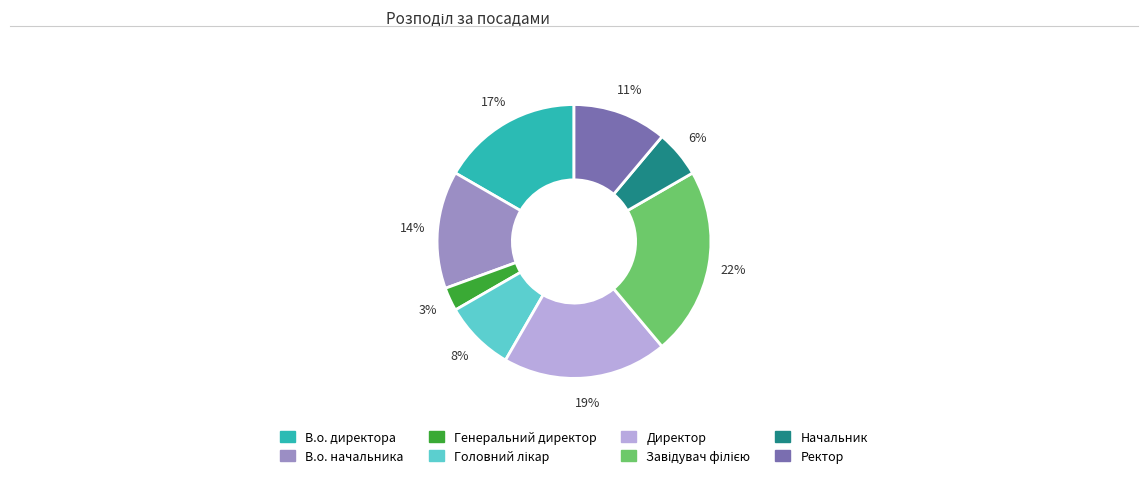

Which has a higher value, Начальник or В.о. директора?

В.о. директора